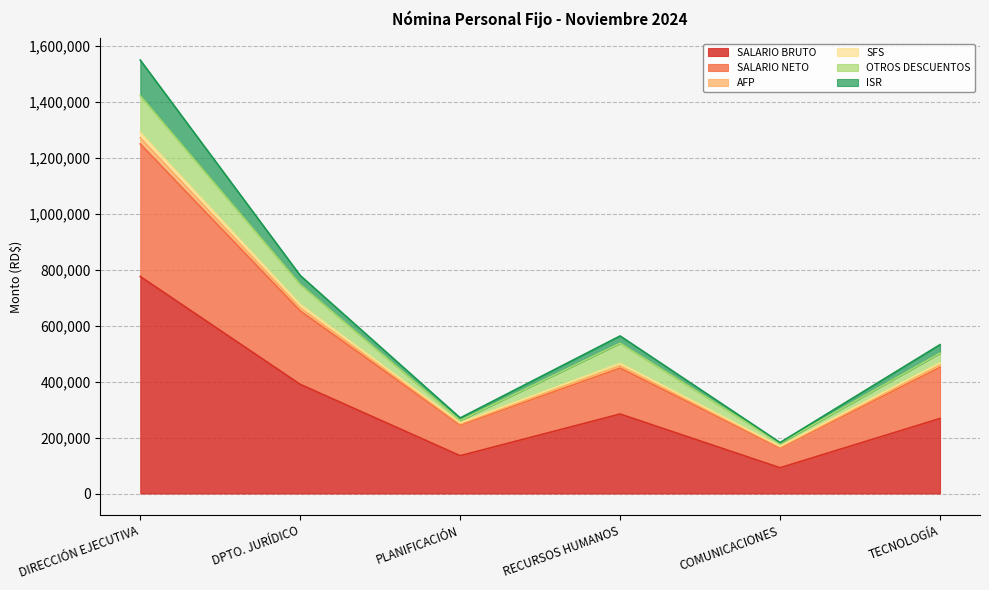

At which category is the sum across all series the highest?

DIRECCIÓN EJECUTIVA